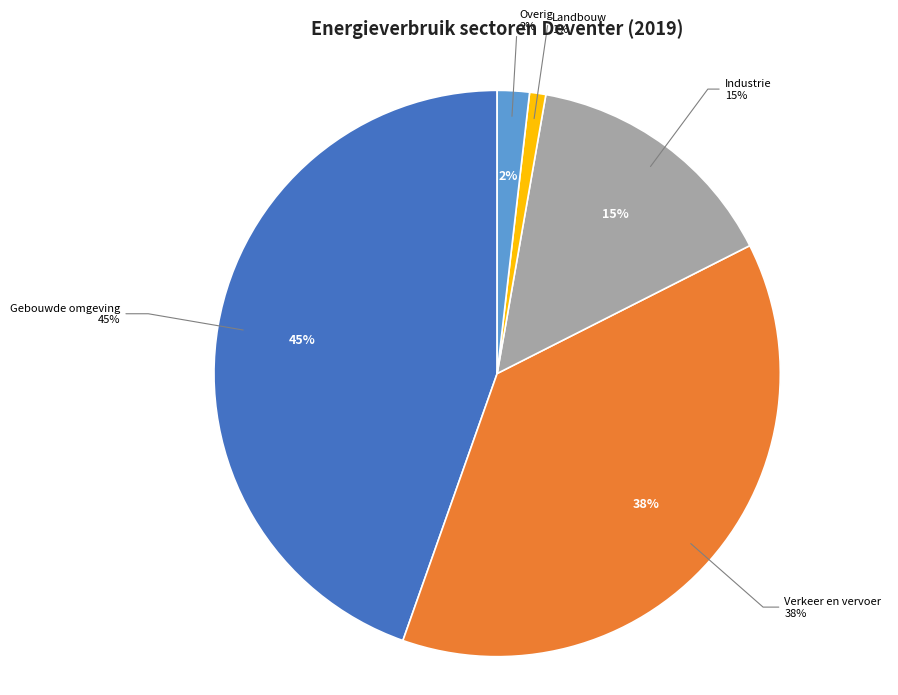

Count the number of slices in the pie.

5